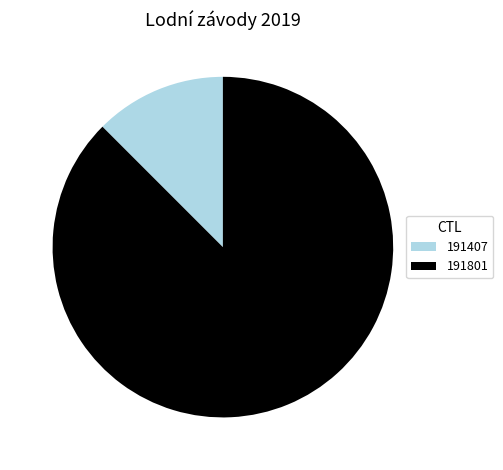

Which category has the biggest portion of the pie?

191801